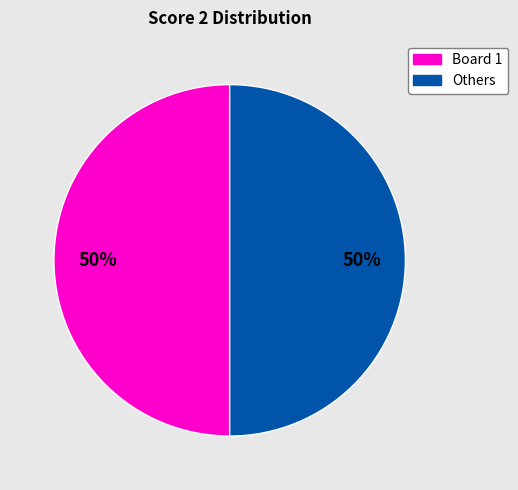

Do Board 1 and Others together represent more than half of the pie?

Yes